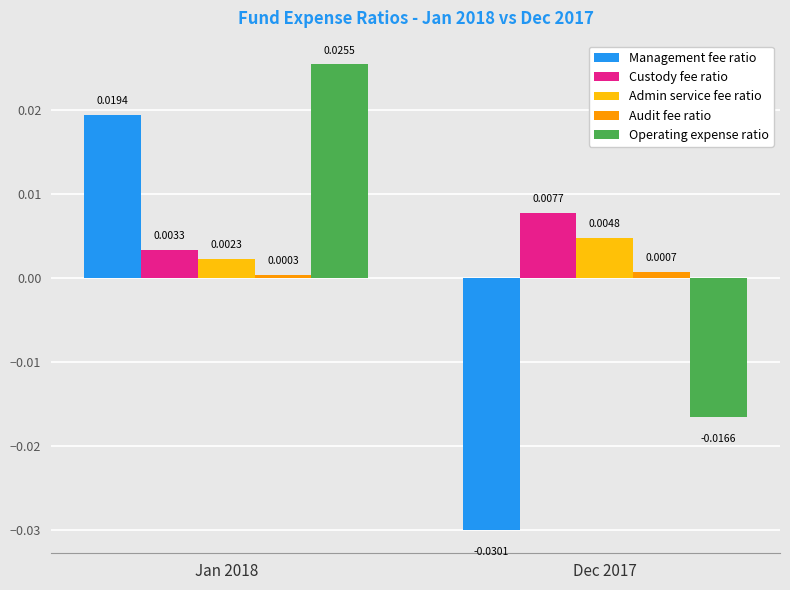

Rank the series at Dec 2017 from lowest to highest value.

Management fee ratio, Operating expense ratio, Audit fee ratio, Admin service fee ratio, Custody fee ratio